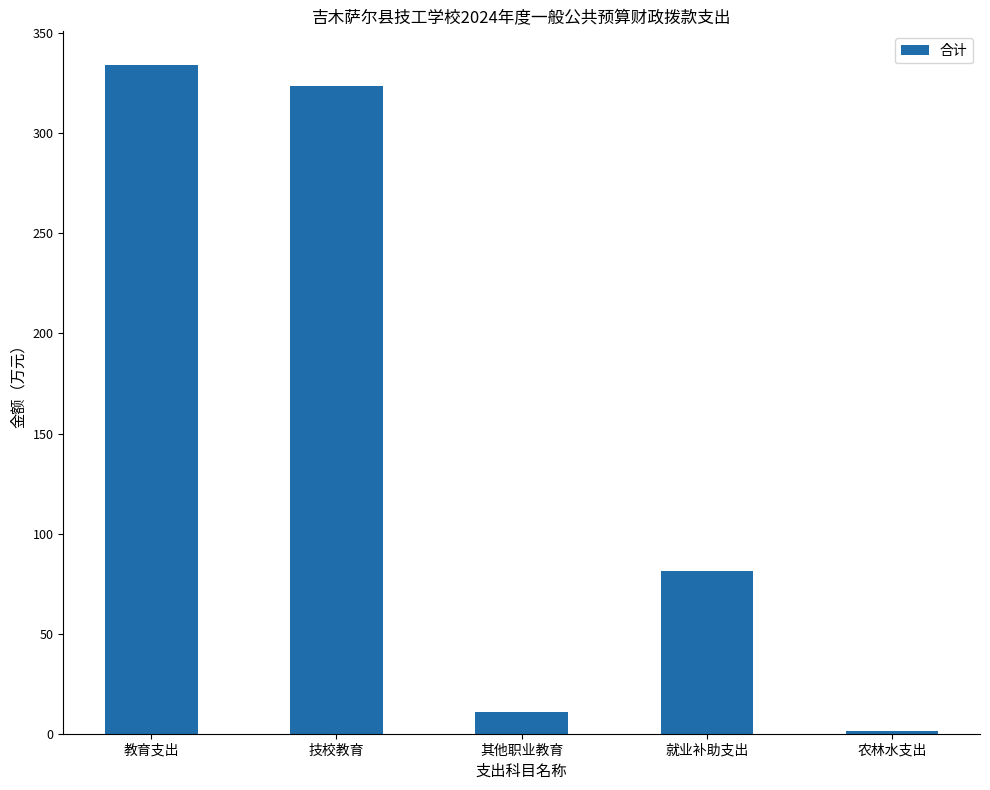

At which label is the value closest to 167?

就业补助支出